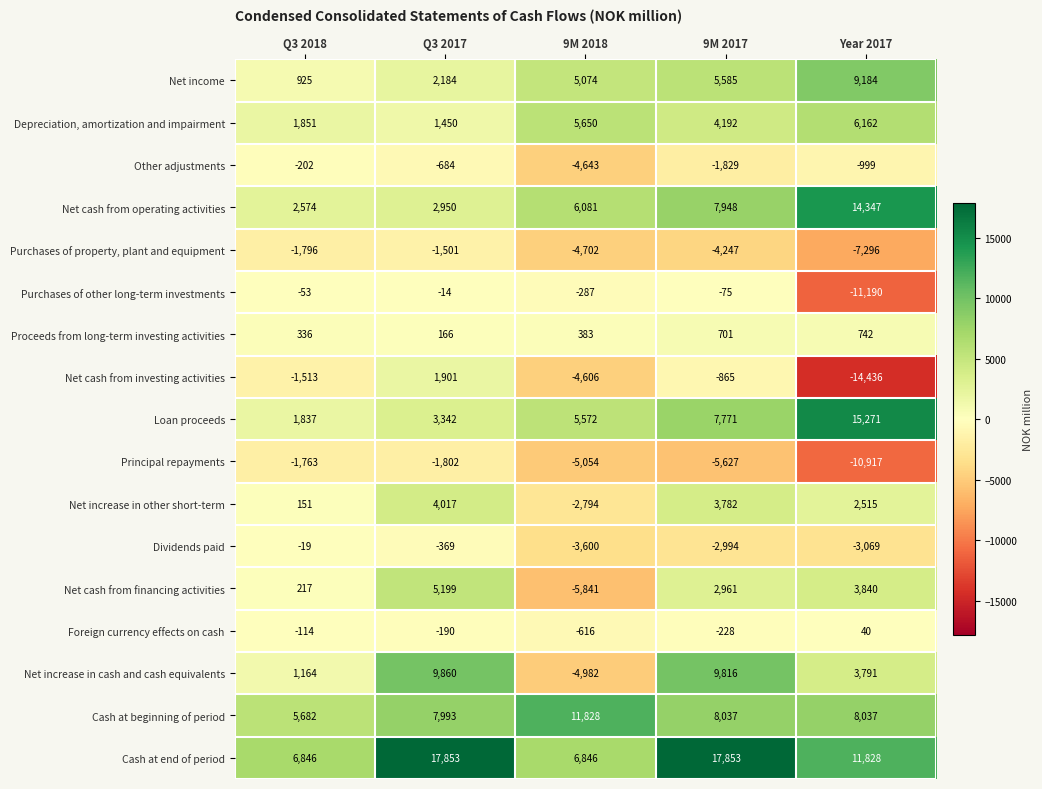

True or false: Foreign currency effects on cash has a value of -616 at 9M 2018.

True